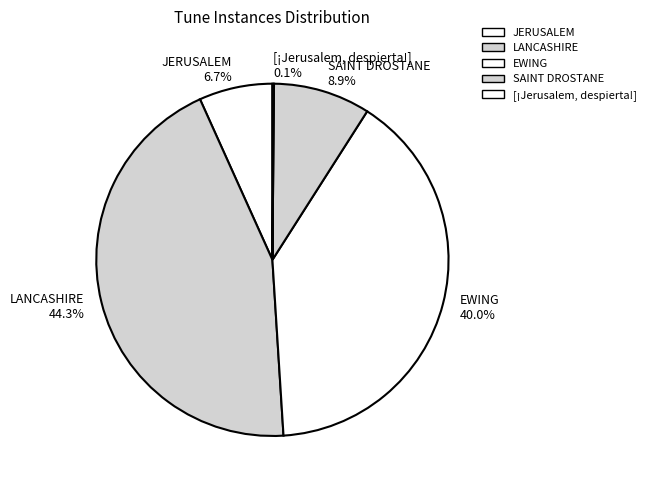

Is there a majority slice in this chart?

No